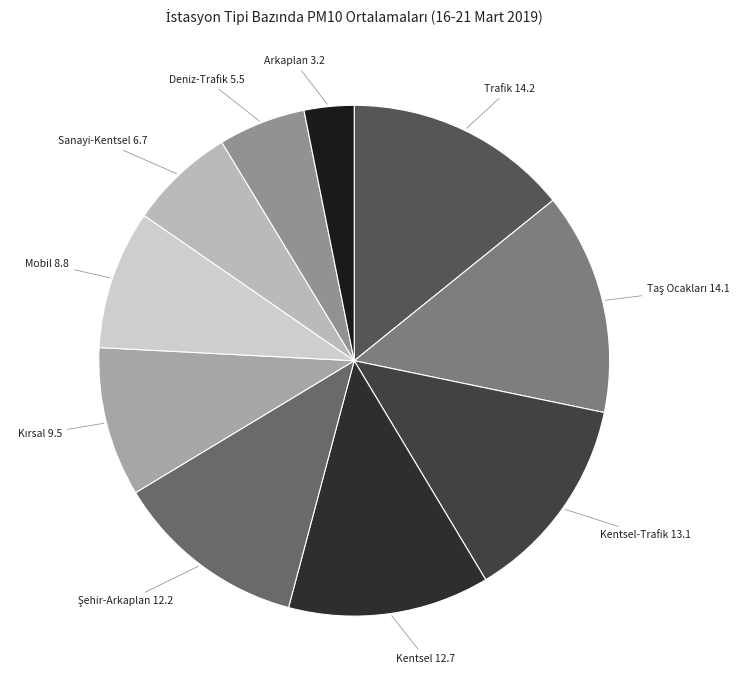

Is there any slice that represents more than half of the pie?

No